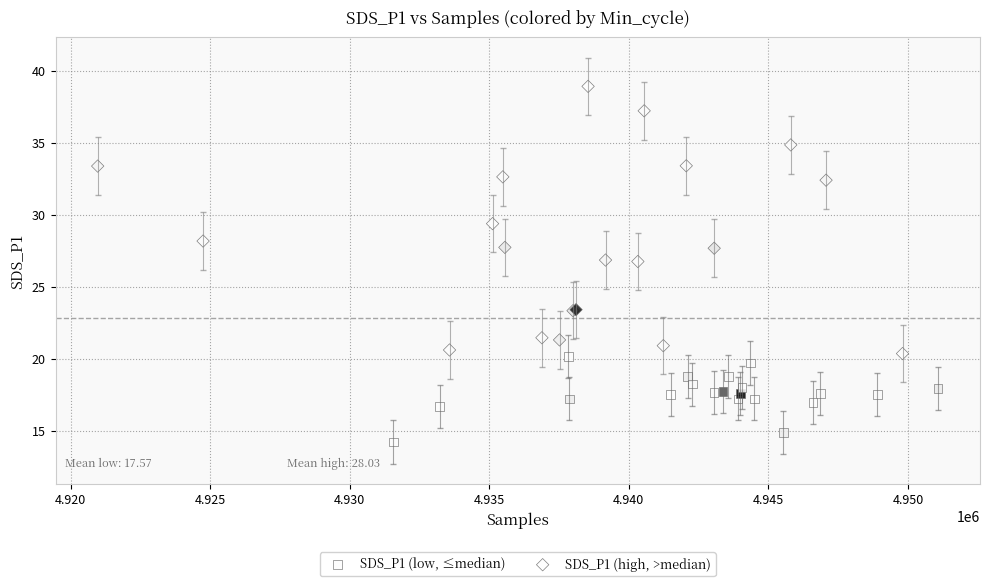

What are all the series names shown in the legend?

SDS_P1 (low, ≤median), SDS_P1 (high, >median)